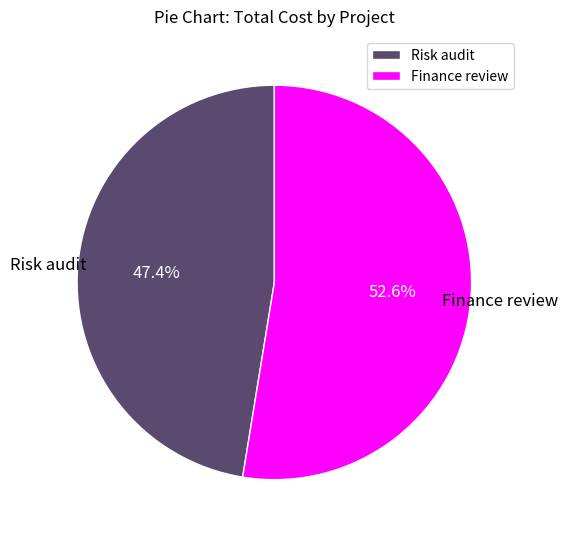

Approximately how many times larger is the value at Risk audit compared to Finance review?

0.9